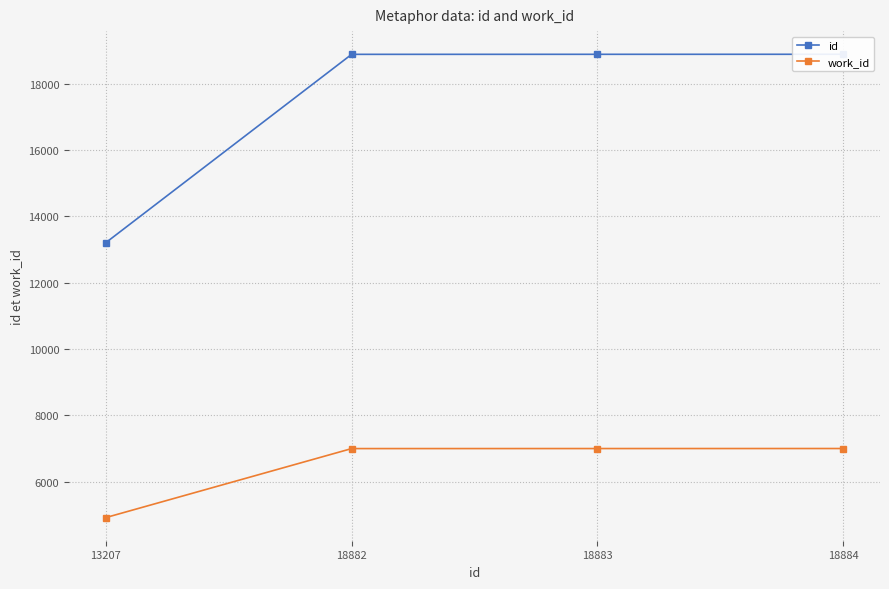

What are all the series names shown in the legend?

id, work_id